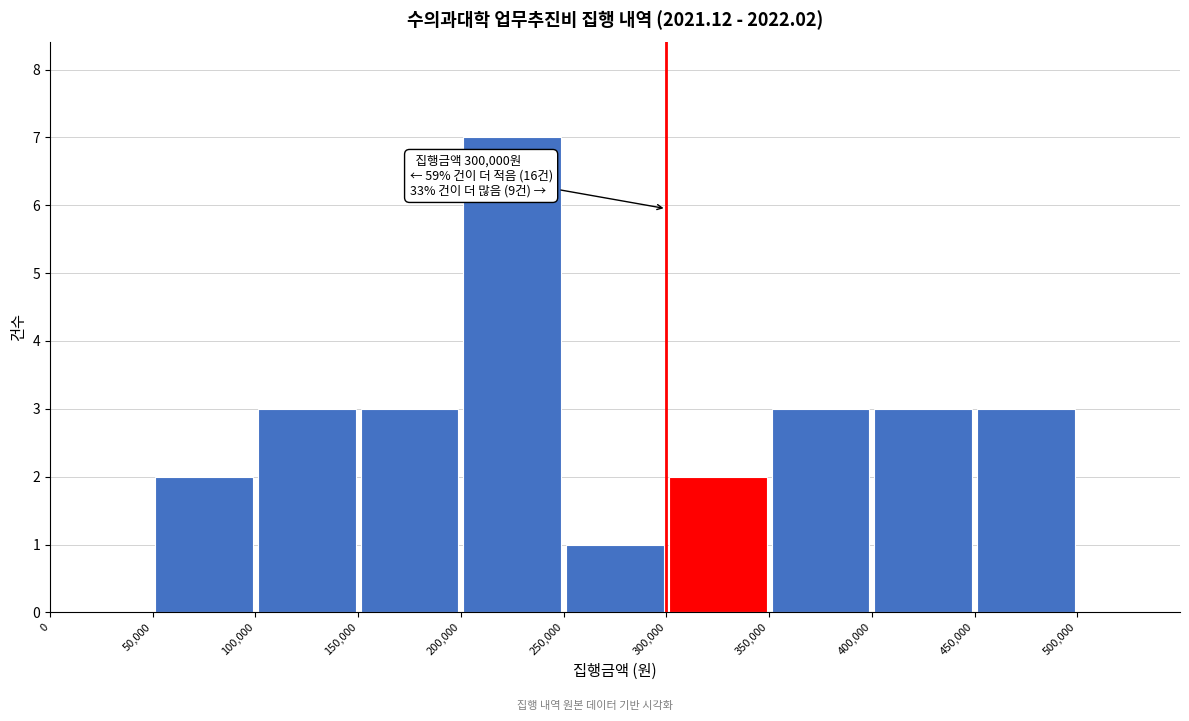

Over which range of the x-axis is the bar tallest?

200000 to 250000